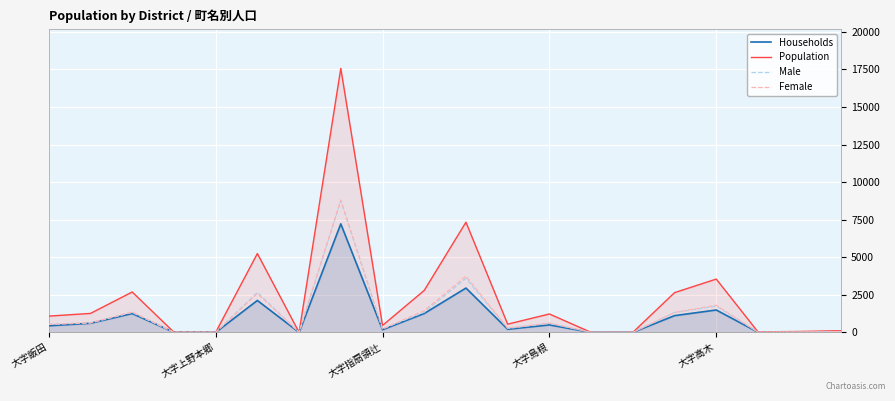

What is the value of the Female point at the 3rd from the left?

1361